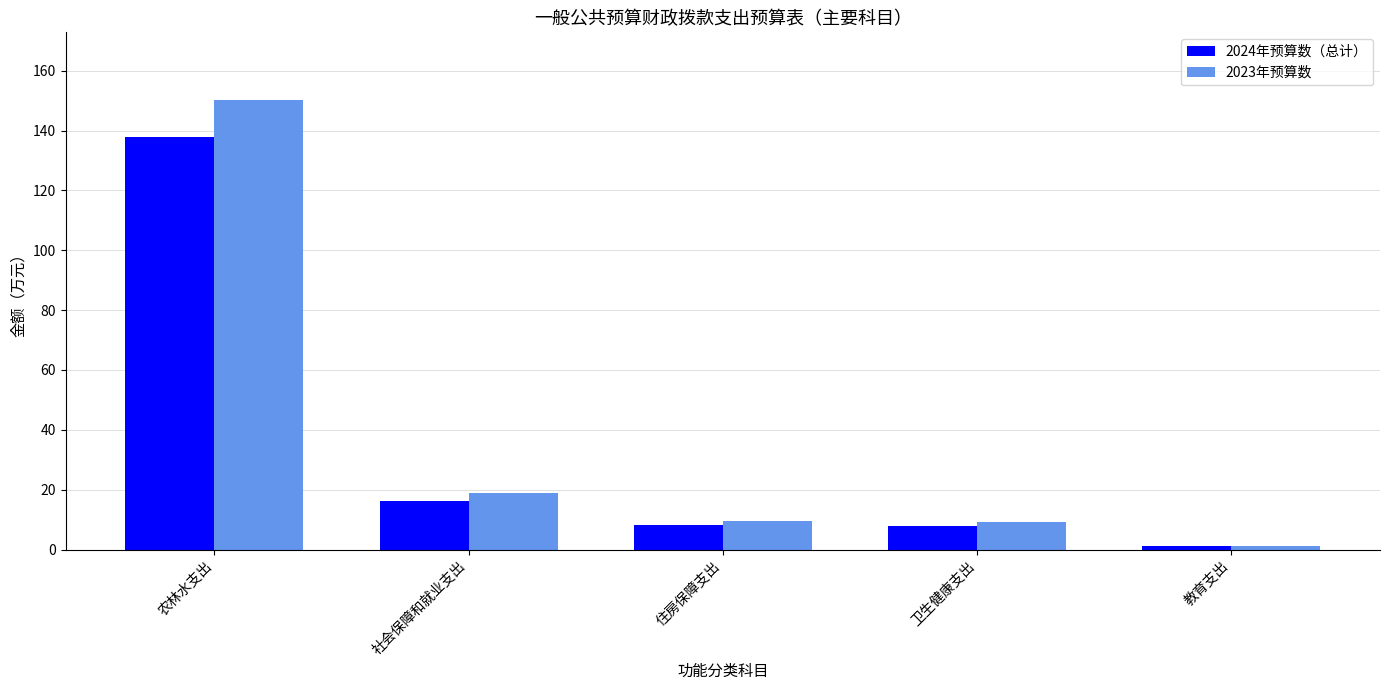

What position from the left is 住房保障支出?

3